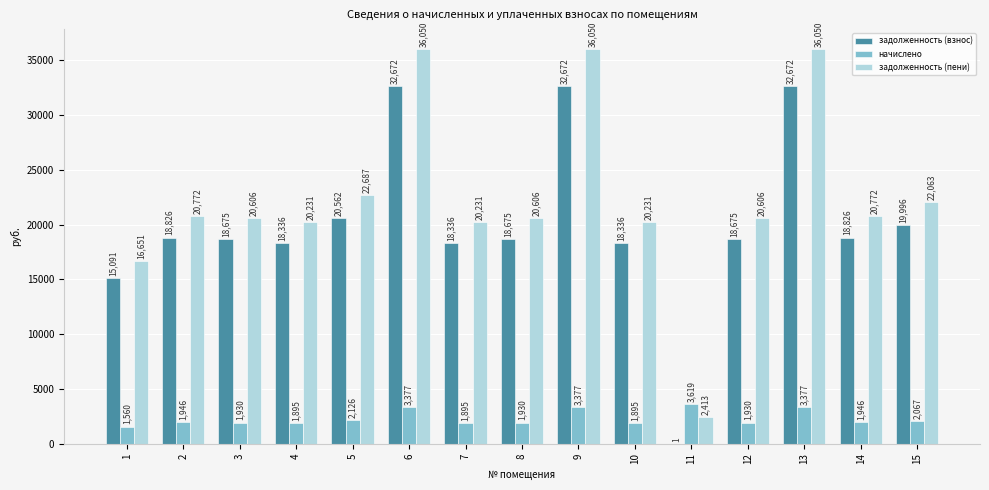

Which category has the highest value in the начислено series?

11